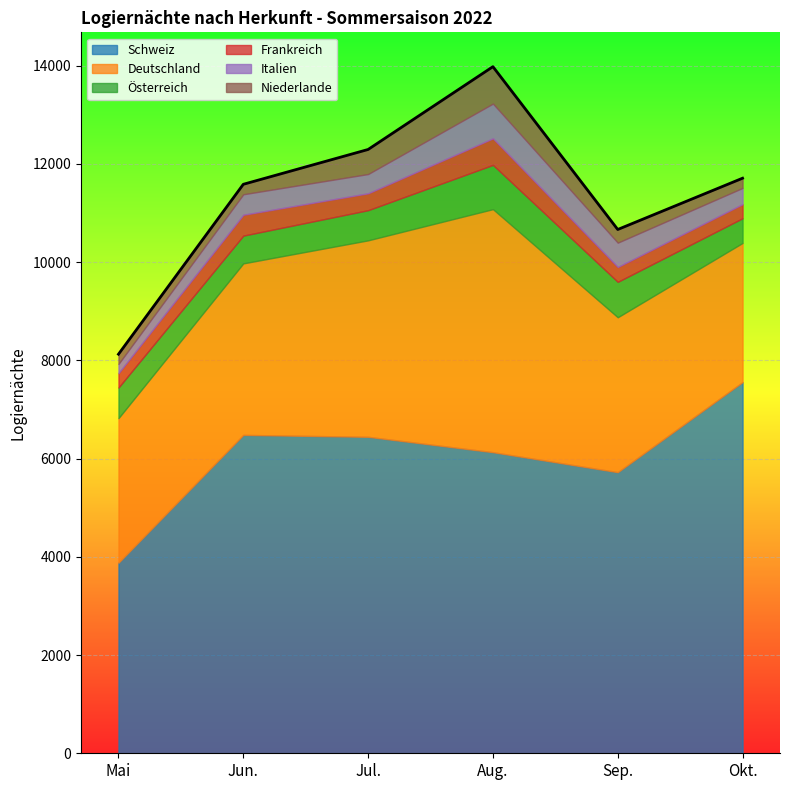

True or false: Schweiz and Frankreich intersect in this chart.

False